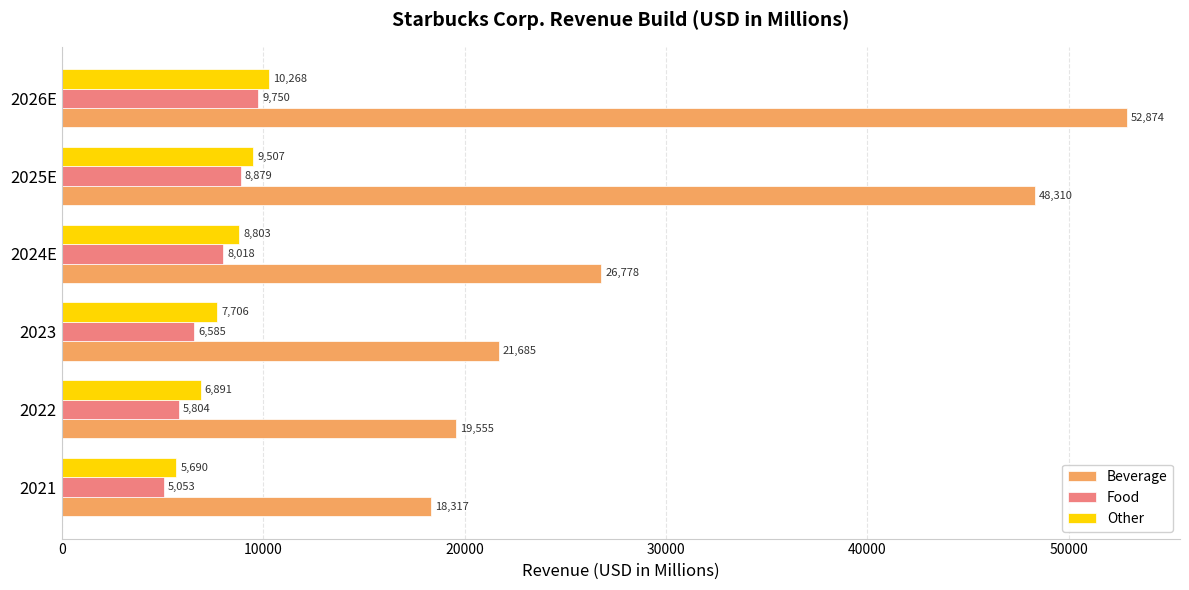

What is the difference between the maximum and second lowest values in the Beverage series?

33318.4